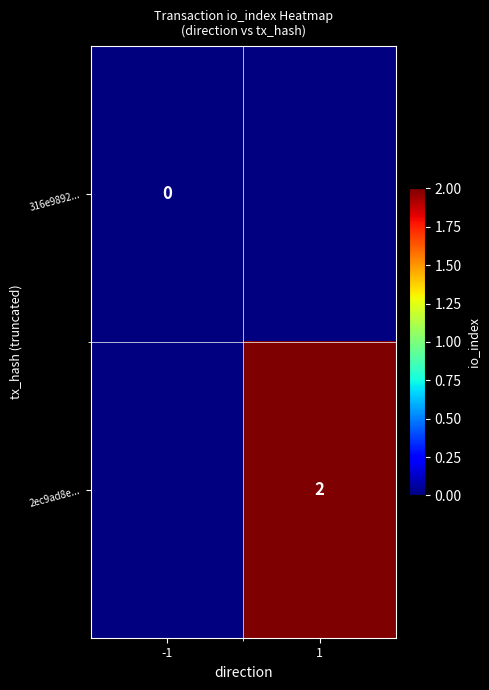

The value of 2ec9ad8e... at 1 is 3. True or false?

False